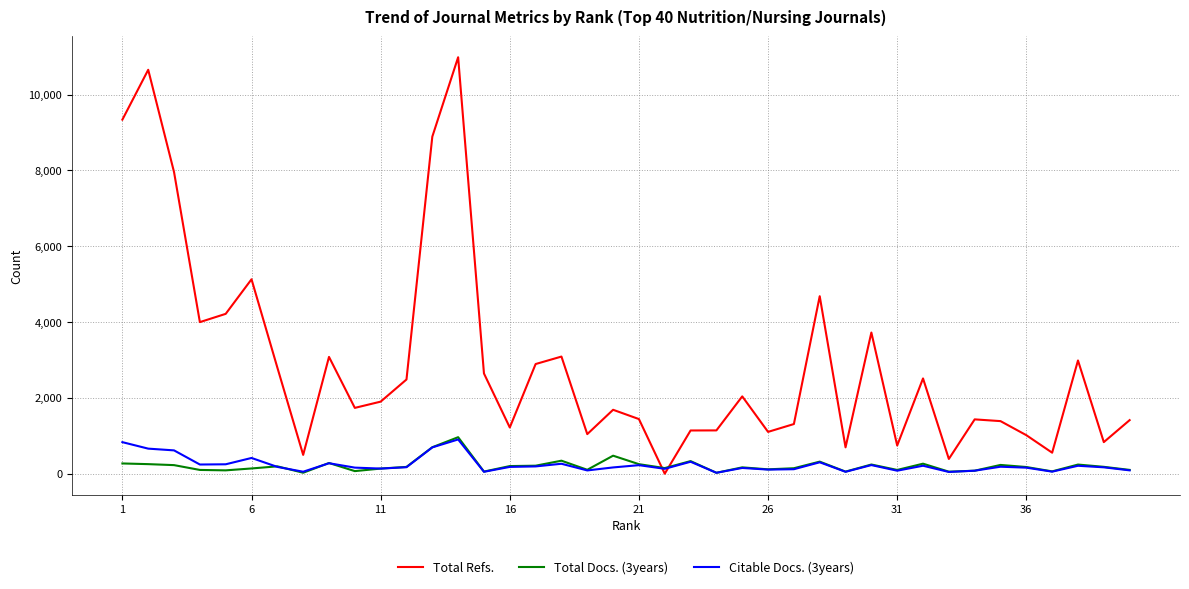

Which series has the widest spread of values?

Total Refs.